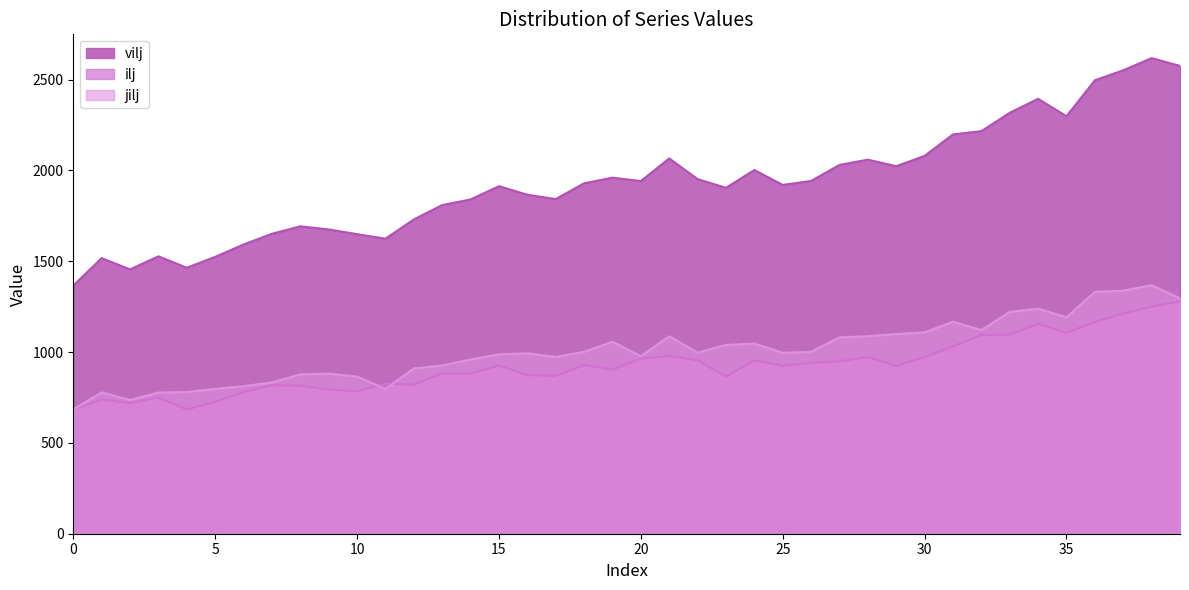

Count the number of categories in the chart.

40